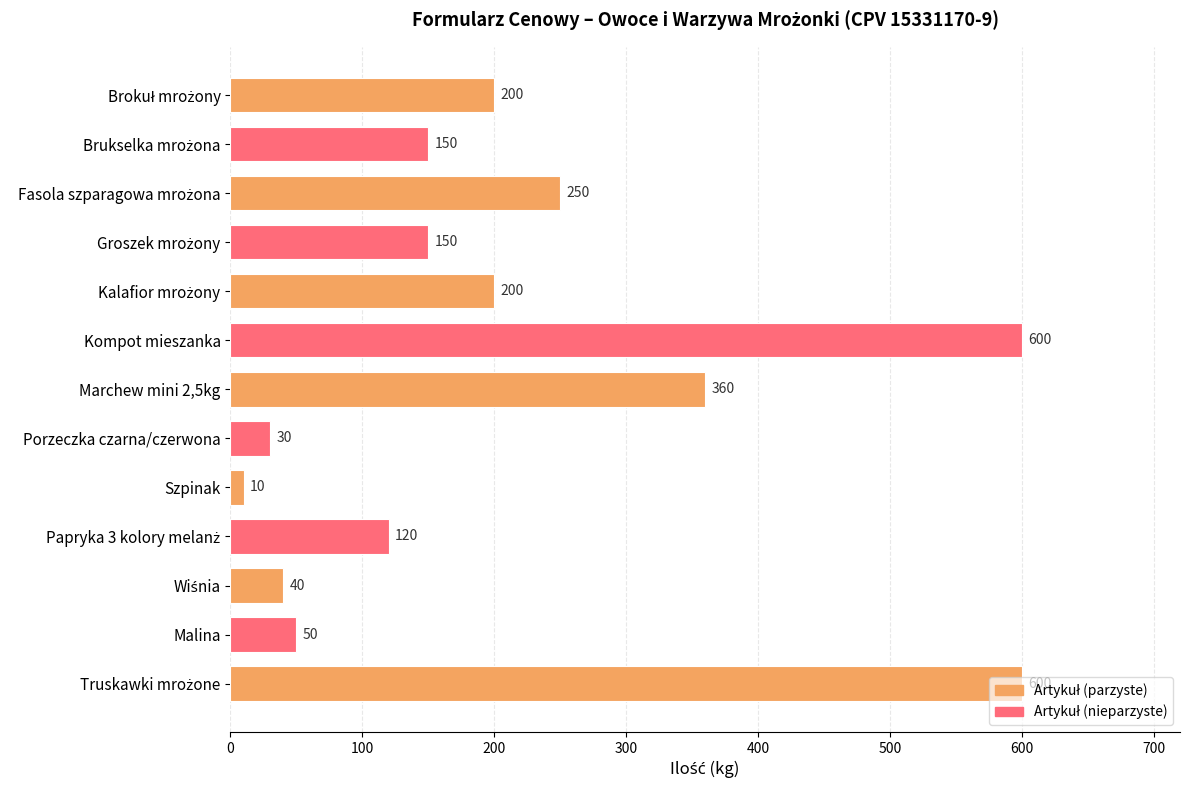

What is the label of the 8th bar from the bottom?

Kompot mieszanka